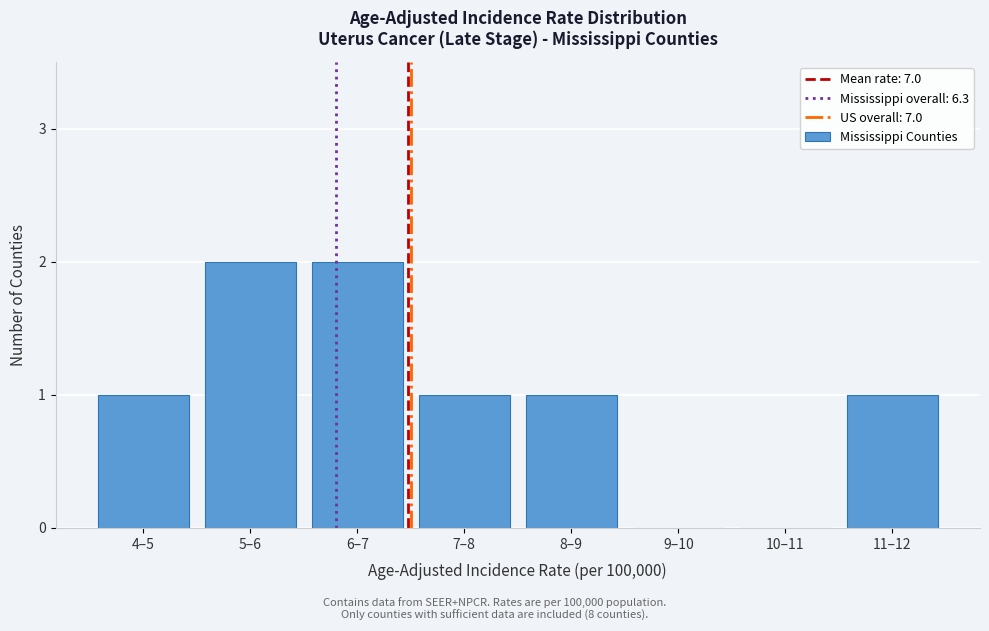

Reading left to right, what are all the values shown in this chart?

4–5=1	5–6=2	6–7=2	7–8=1	8–9=1	9–10=0	10–11=0	11–12=1